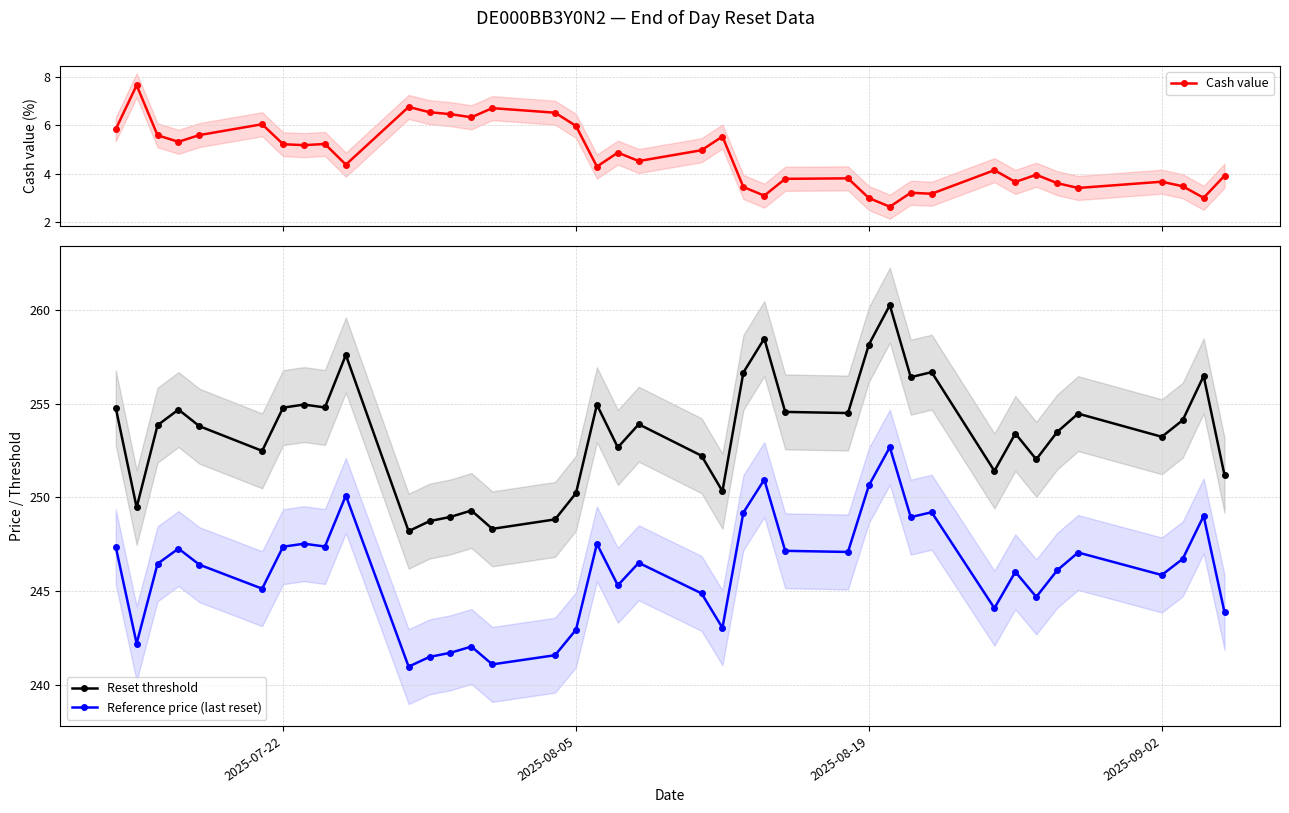

How many interior local valleys does the Reset threshold series have?

12